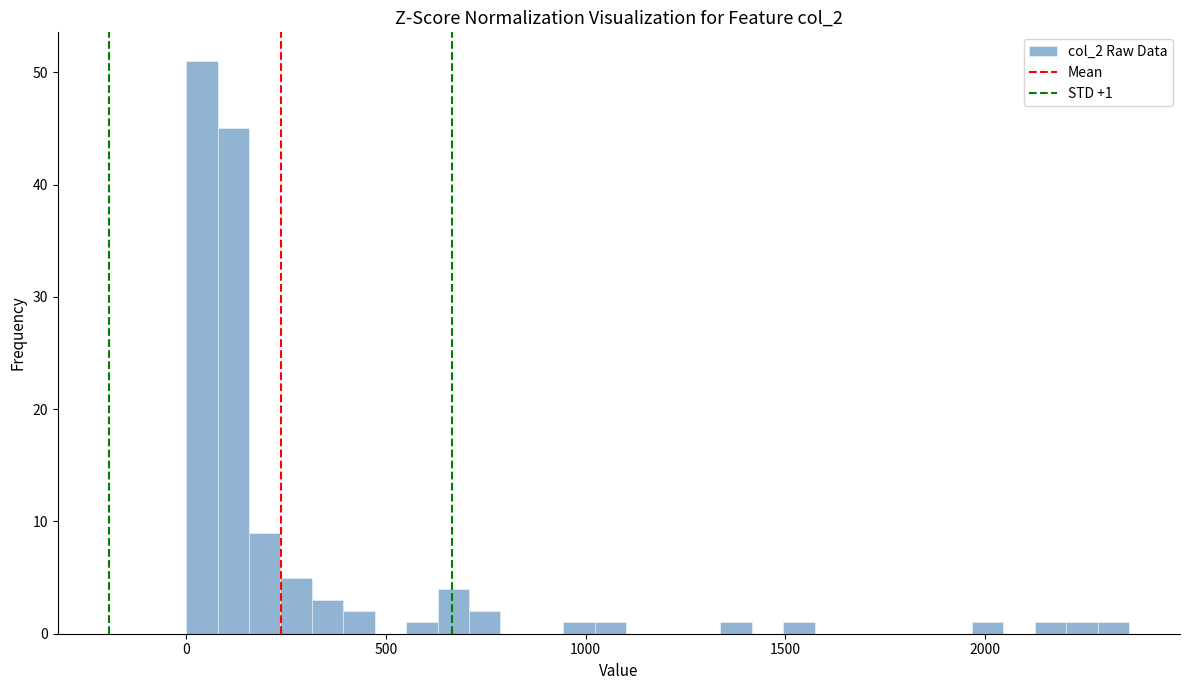

Around what value on the x-axis is the tallest bar? Give the approximate position of its centre, as read against the axis.

50